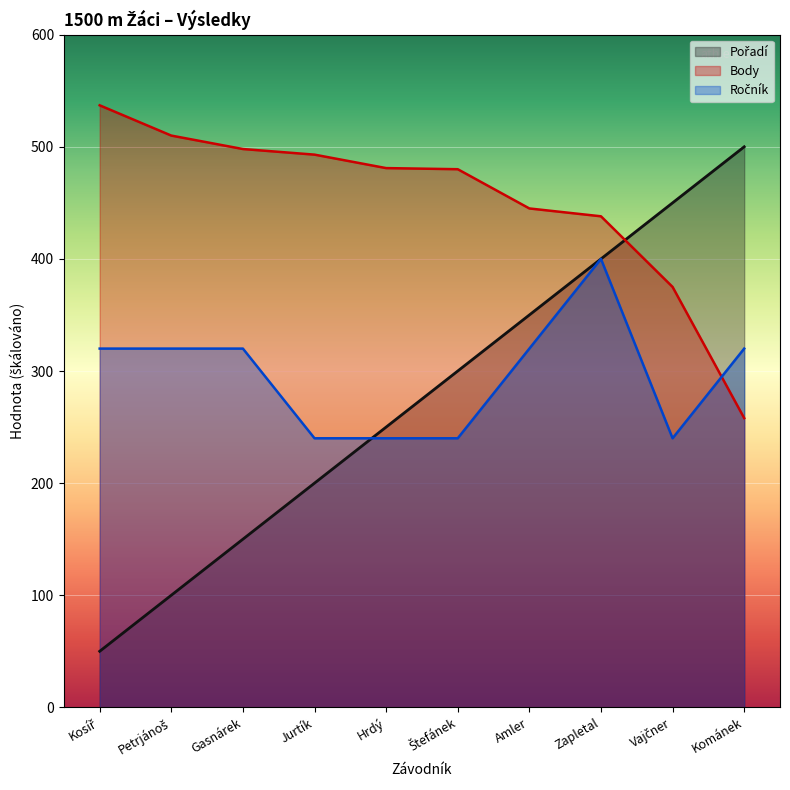

Reading right to left, what are all the values shown in this chart?

Pořadí: 500	450	400	350	300	250	200	150	100	50
Body: 258	375	438	445	480	481	493	498	510	537
Ročník: 320	240	400	320	240	240	240	320	320	320